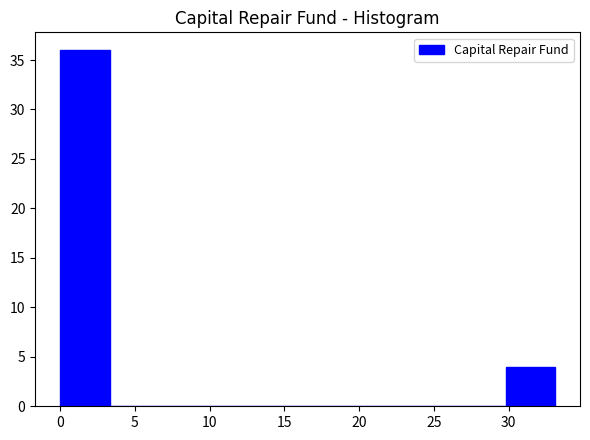

Reading left to right, transcribe this chart: for each bar, give the range it covers on the x-axis and its height. Neither the bar edges nor the heights are printed on the chart, so give them approximately, as read against the axes.

0.0 to 3.5: 36
3.5 to 6.5: 0
6.5 to 10.0: 0
10.0 to 13.0: 0
13.0 to 16.5: 0
16.5 to 20.0: 0
20.0 to 23.0: 0
23.0 to 26.5: 0
26.5 to 30.0: 0
30.0 to 33.0: 4